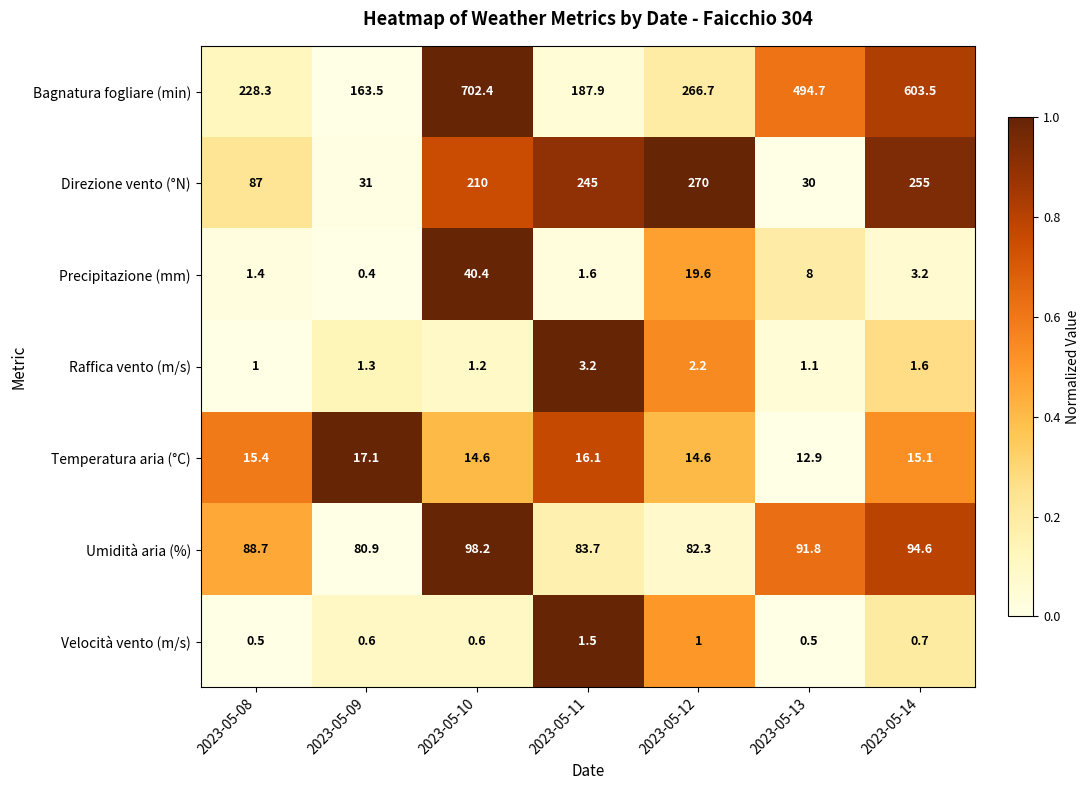

Which series has the widest spread of values?

Bagnatura fogliare (min)